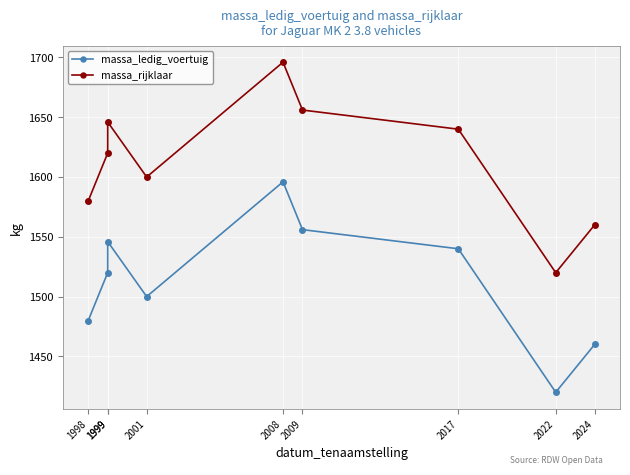

What is the sum of all massa_ledig_voertuig values?

13618